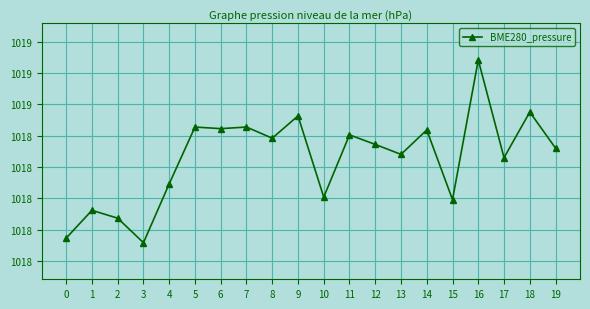

The chart shows a value of 1335.8 at 13. True or false?

False